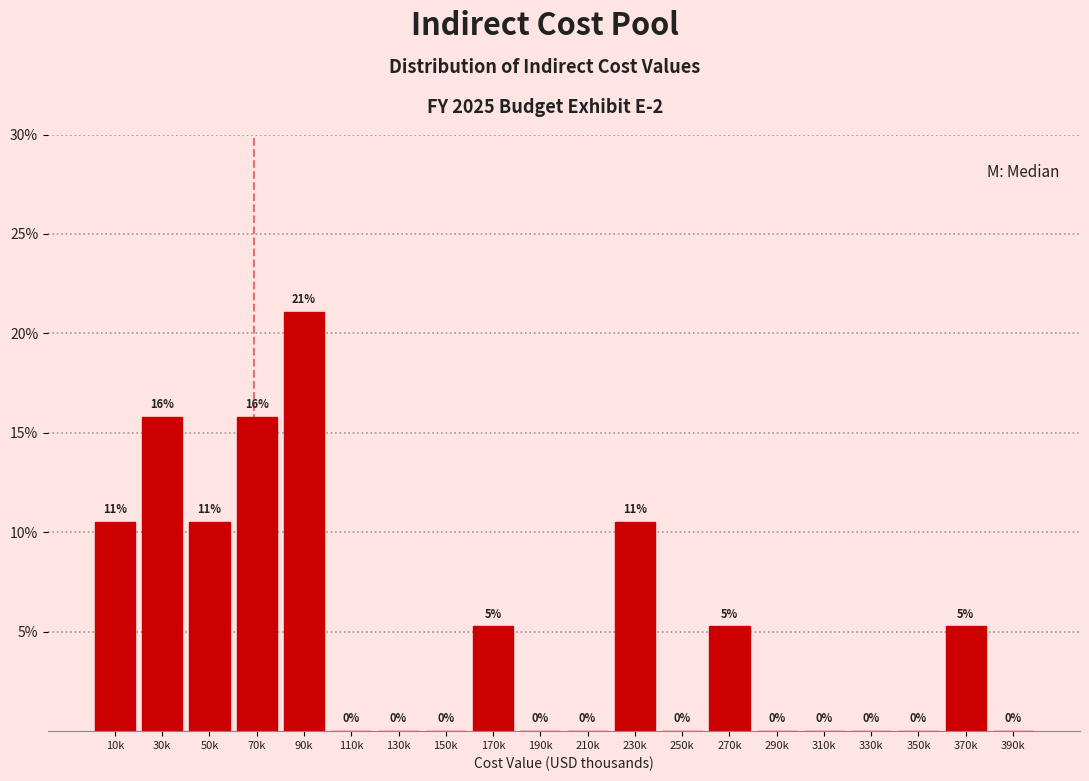

True or false: the data shows 13.2 at 310k.

False